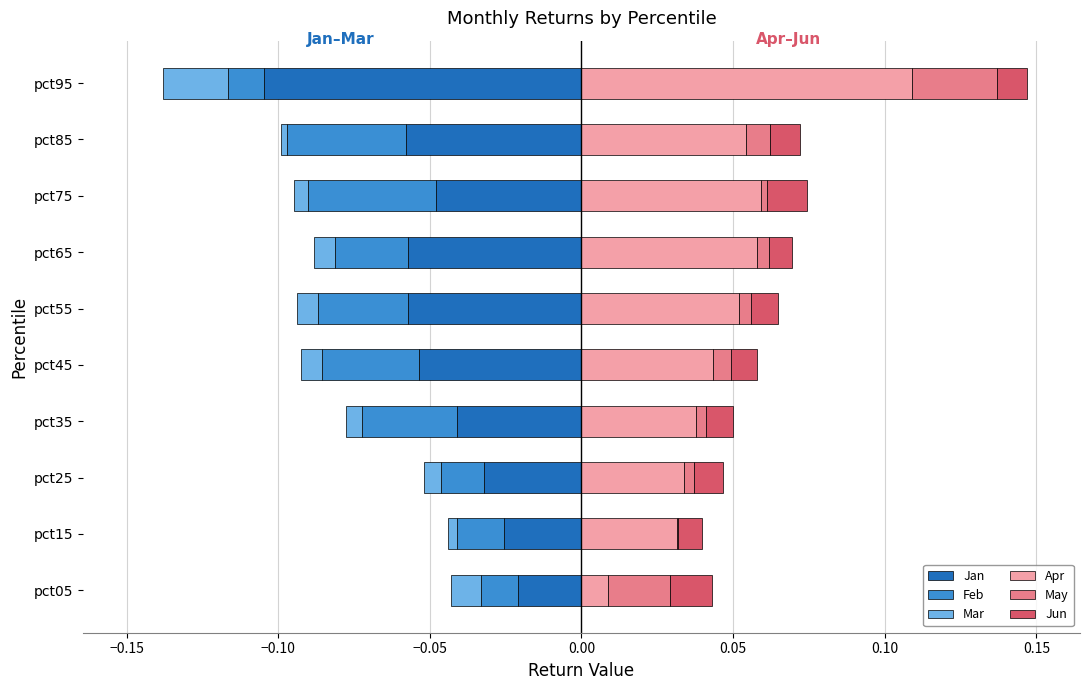

Count the number of data series in this chart.

6